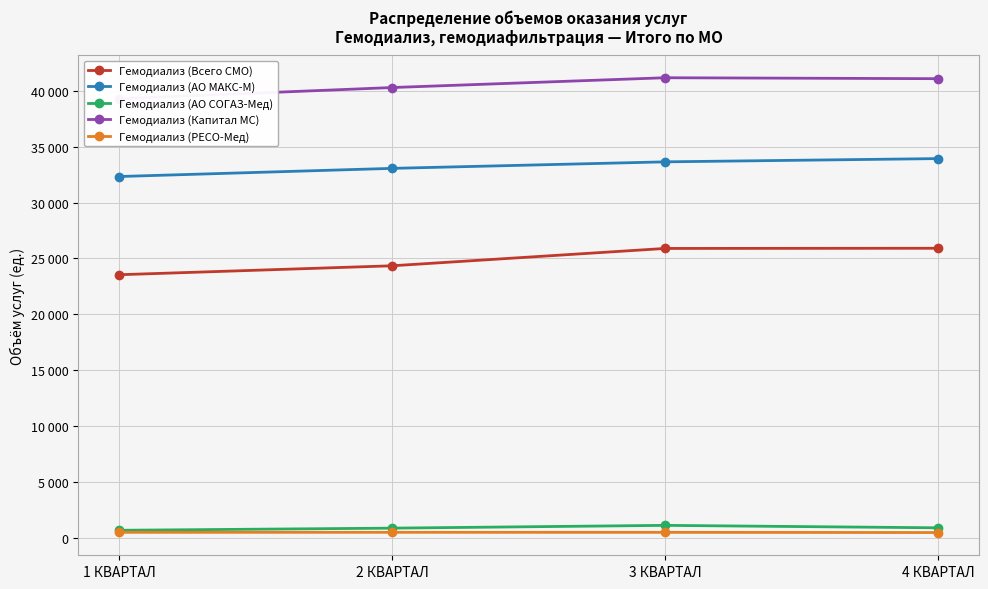

List the labels in order of Гемодиализ (Всего СМО) value, smallest first.

1 КВАРТАЛ, 2 КВАРТАЛ, 3 КВАРТАЛ, 4 КВАРТАЛ